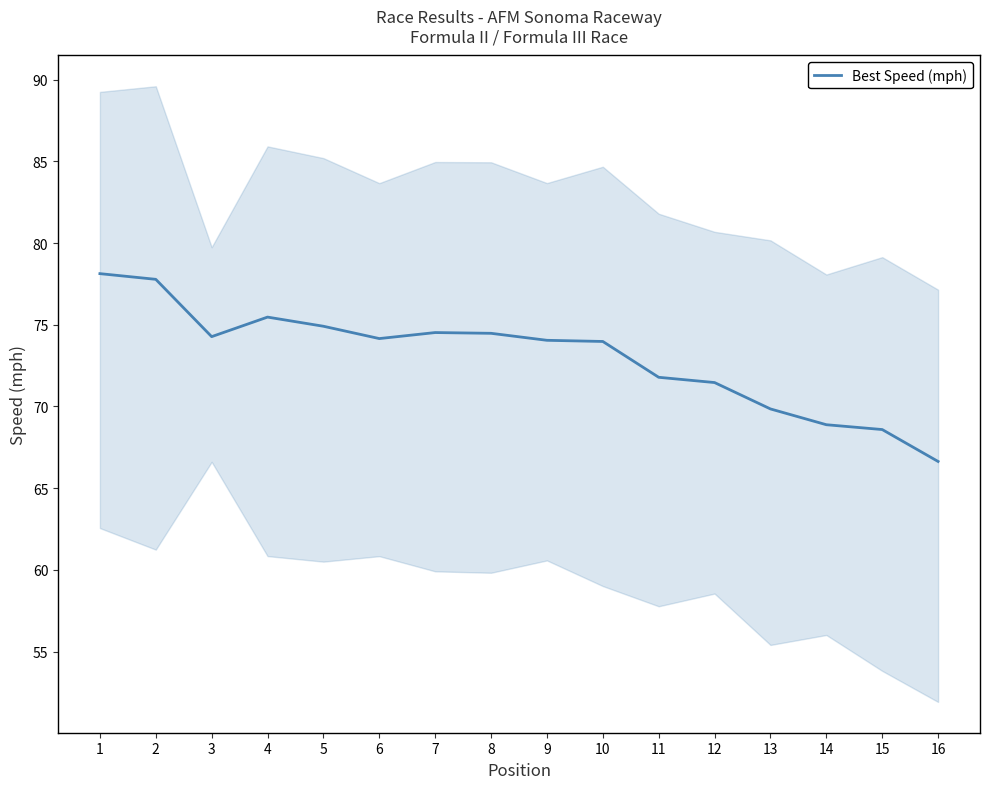

Rank the categories by value from lowest to highest.

16, 15, 14, 13, 12, 11, 10, 9, 6, 3, 8, 7, 5, 4, 2, 1